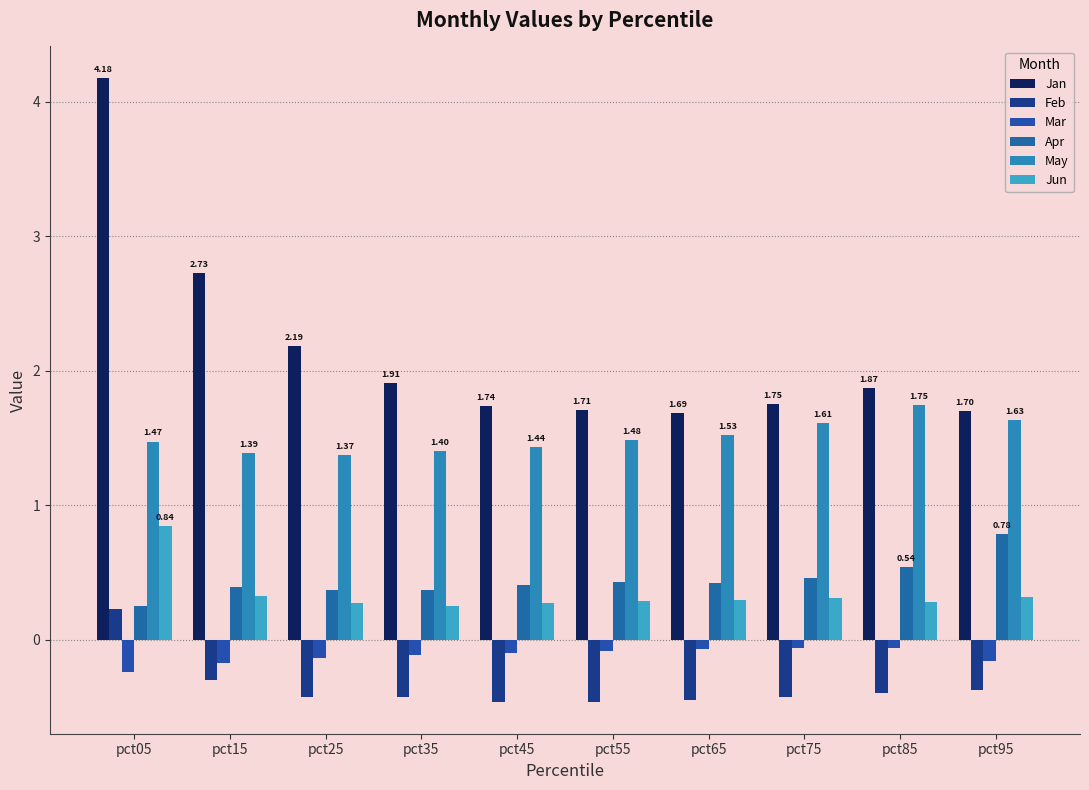

True or false: Jan has a value of 1.7 at pct95.

True